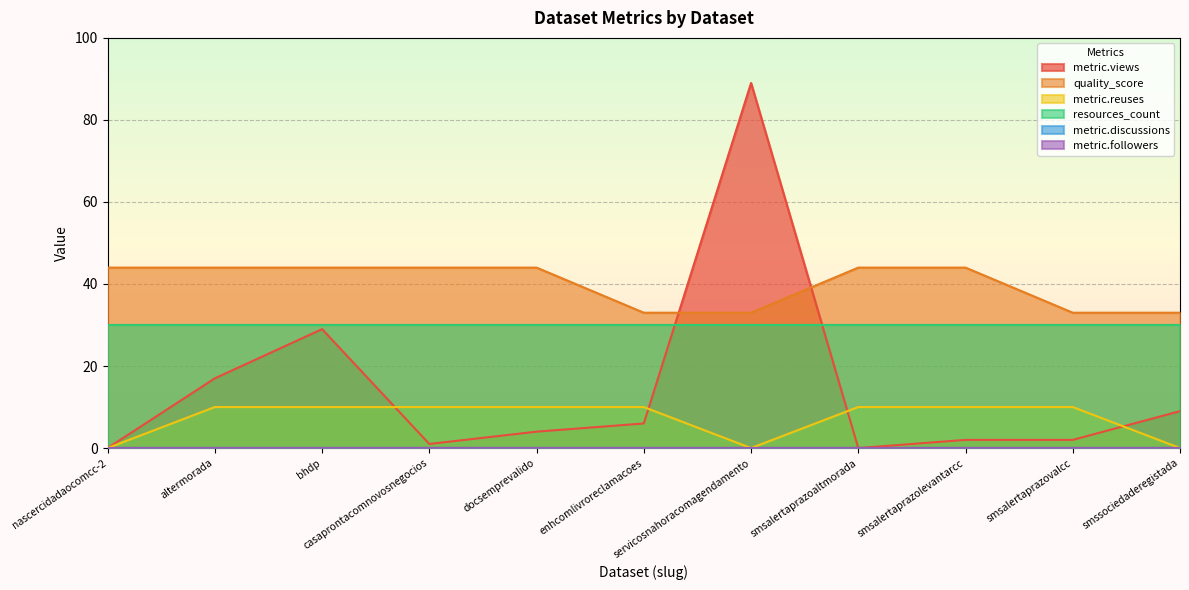

What is the sum of the metric.views values at casaprontacomnovosnegocios and smssociedaderegistada?

10